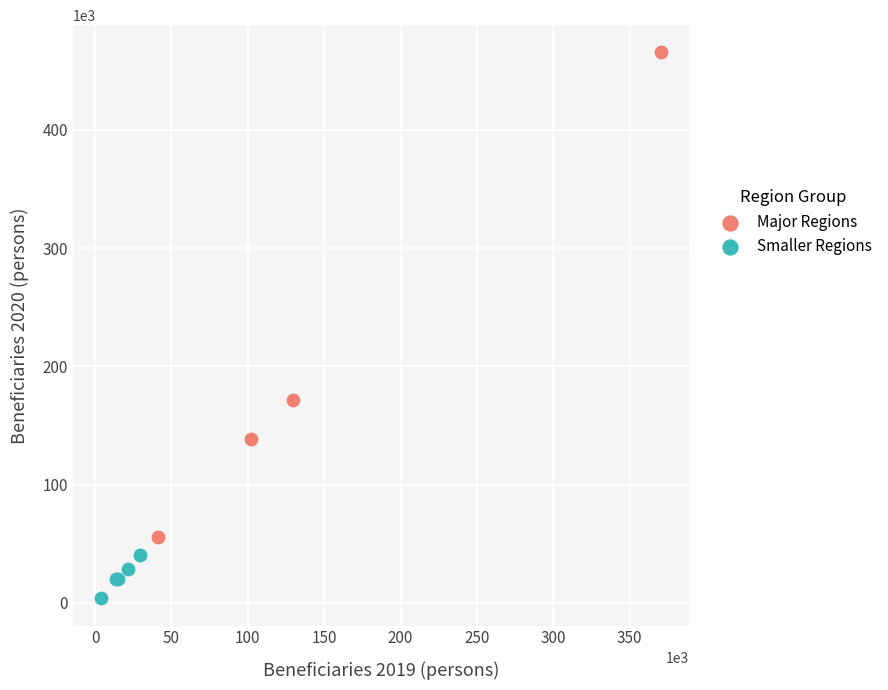

What are all the series names shown in the legend?

Major Regions, Smaller Regions